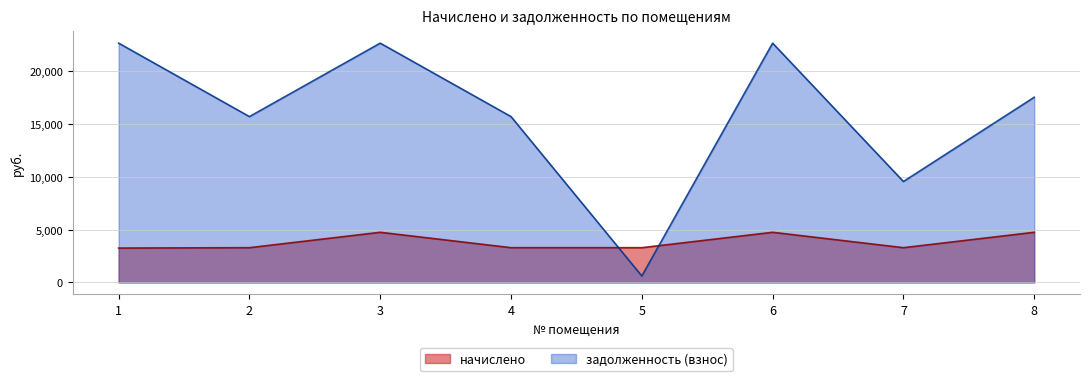

How many values in the начислено series exceed 3286?

7